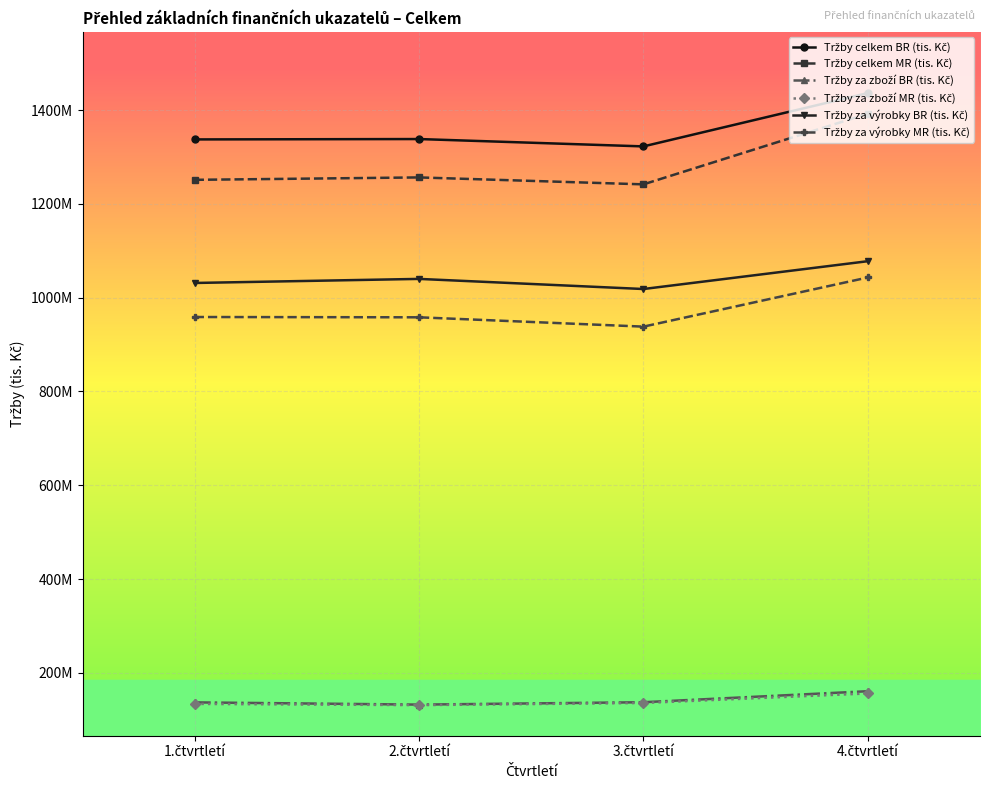

Where is the first local minimum for Tržby za zboží BR (tis. Kč)?

2.čtvrtletí